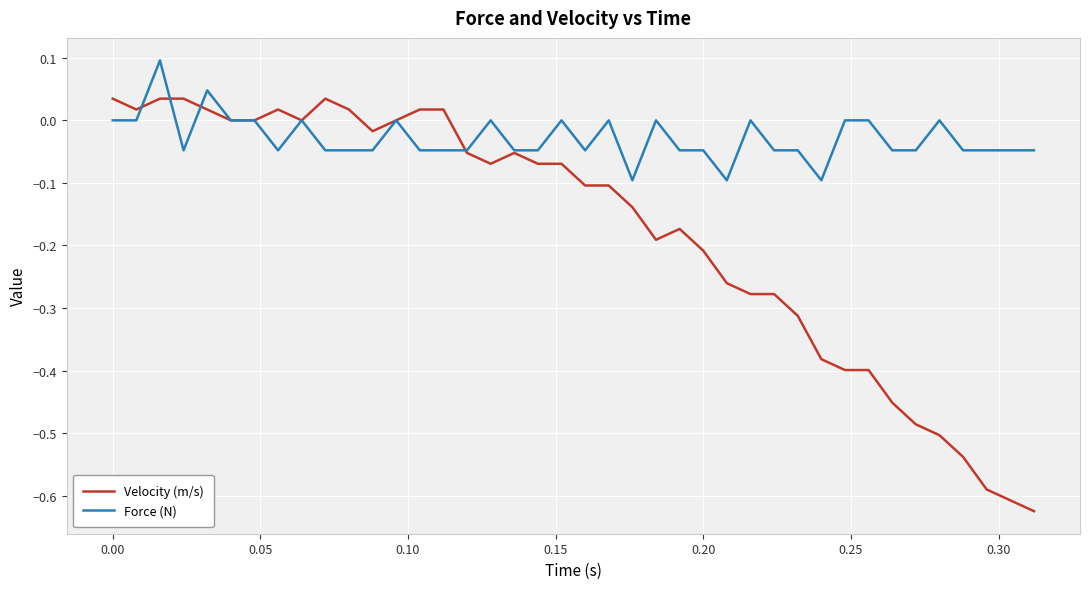

Which series has the widest spread of values?

Velocity (m/s)